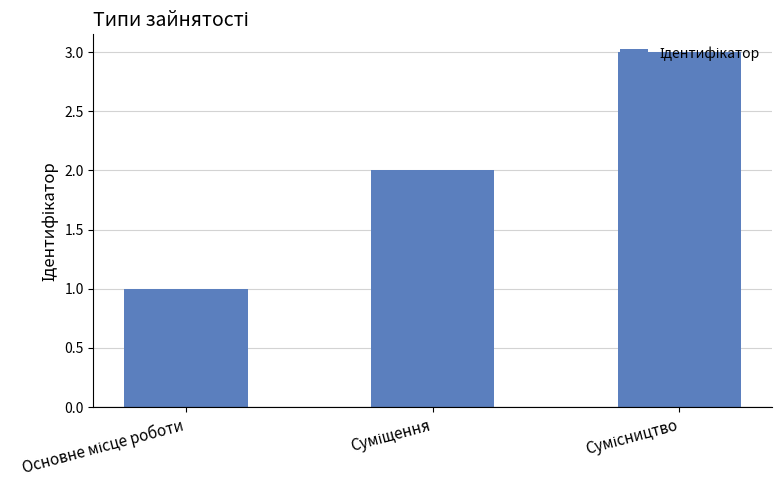

What is the average value?

2